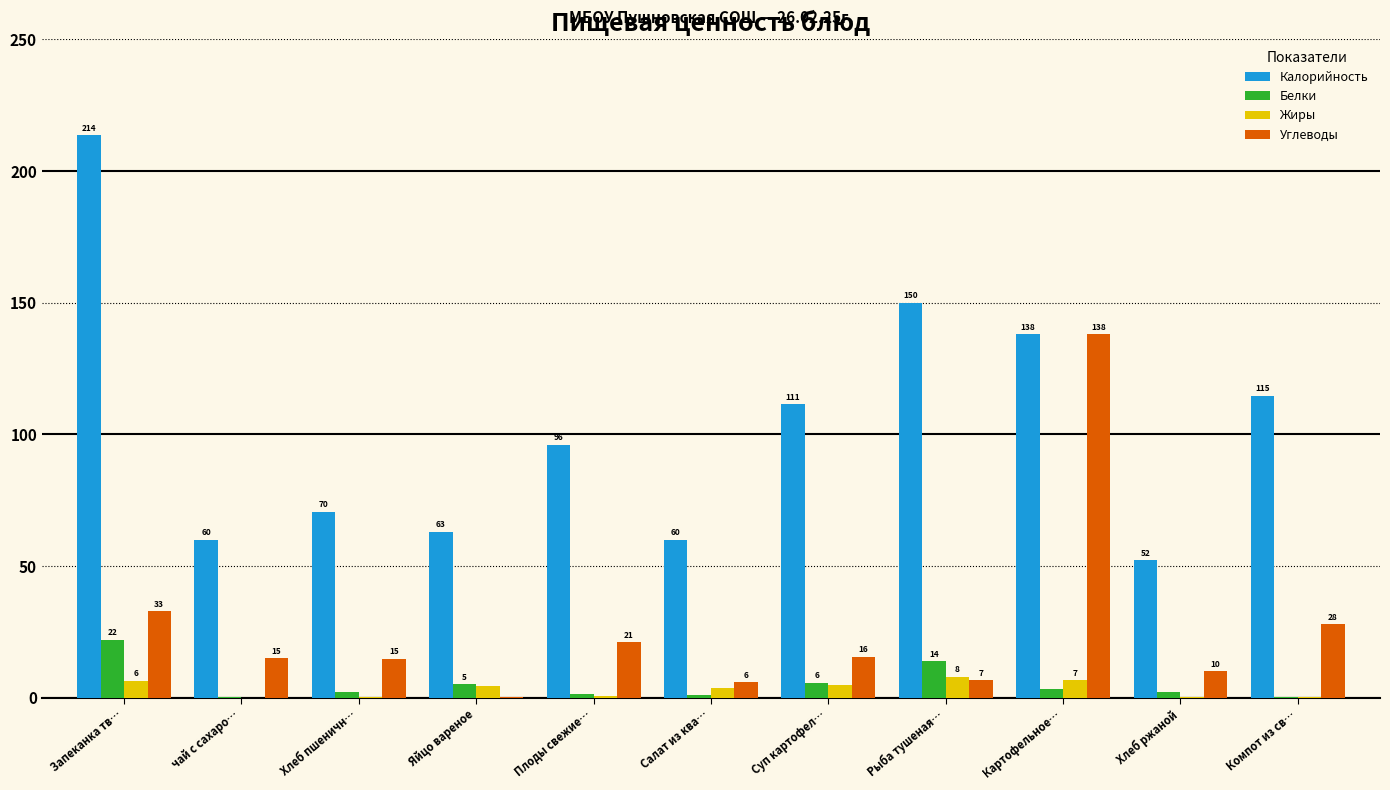

Which series has the largest total across all categories?

Калорийность